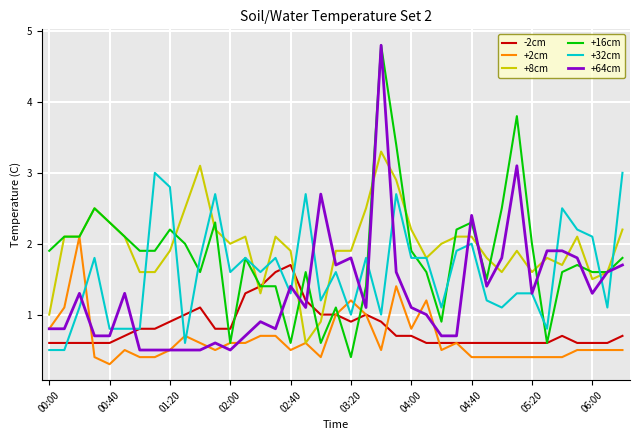

What is the highest value of the +8cm series?

3.3